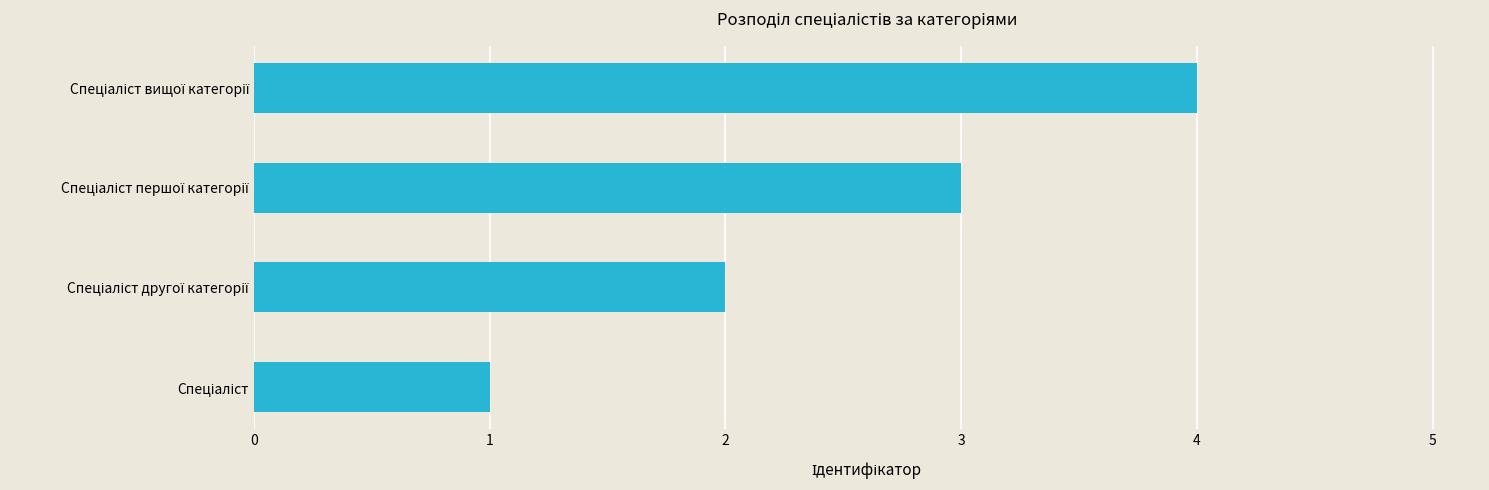

What is the sum of all values?

10